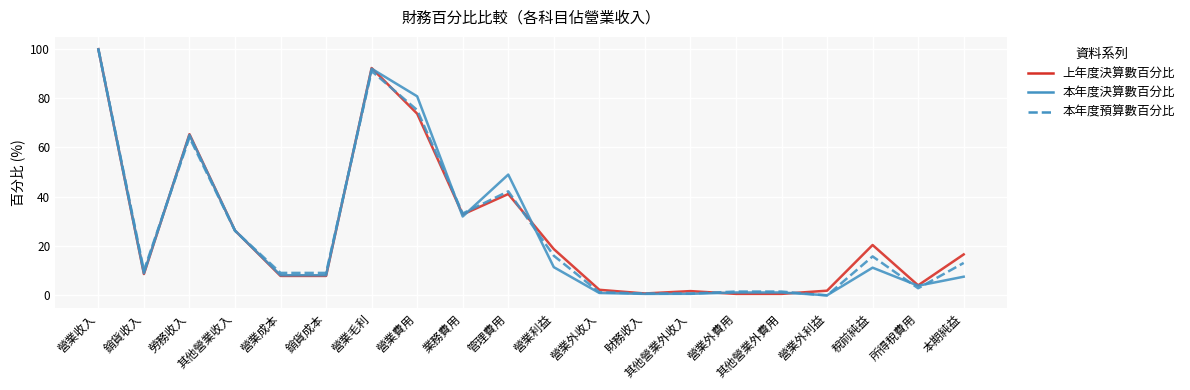

True or false: 本年度預算數百分比 has more than 1 points higher than both neighbors.

True